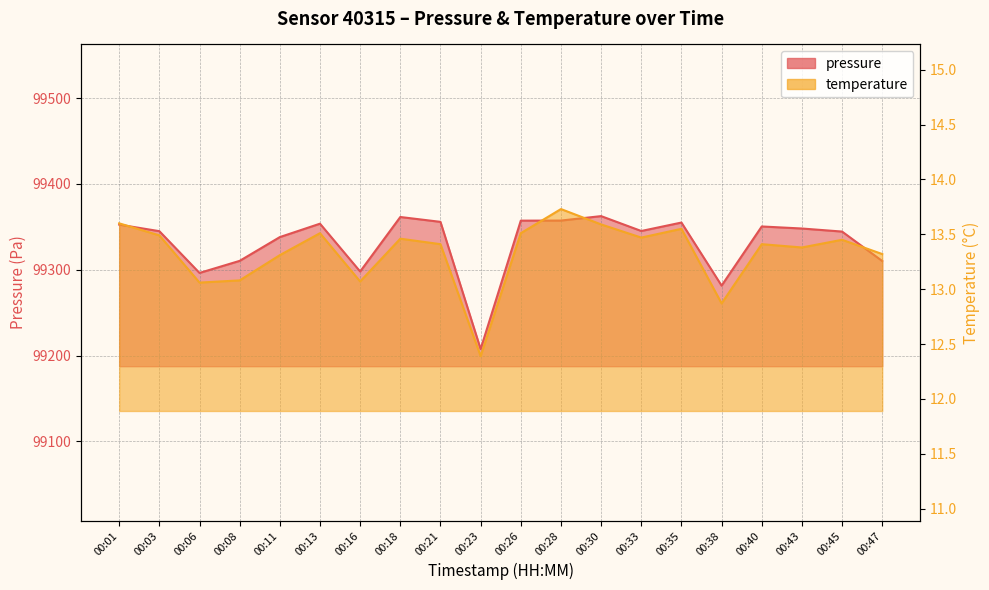

What is the average value of the pressure series?

99331.5